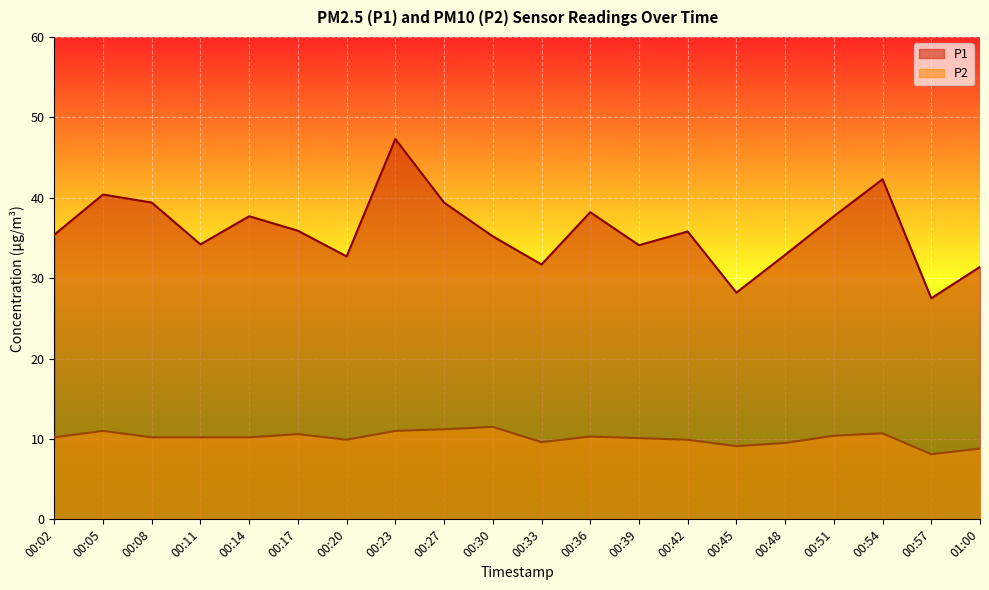

Which has a higher value, 00:36 or 00:11?

00:36